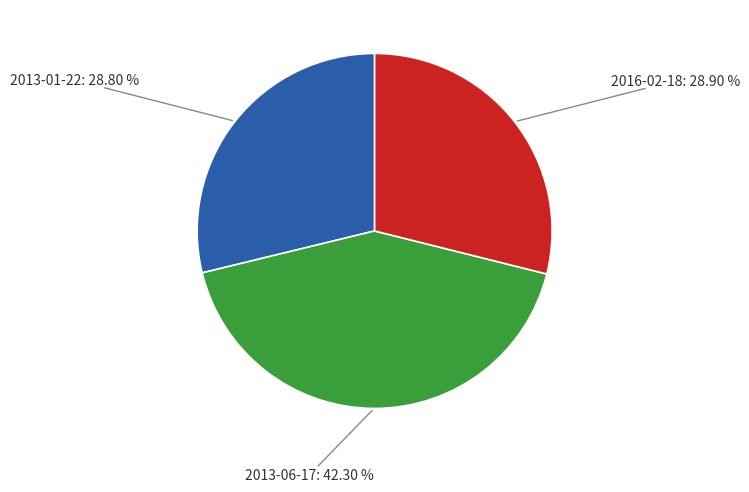

True or false: 2016-02-18 accounts for 29% of the total.

True